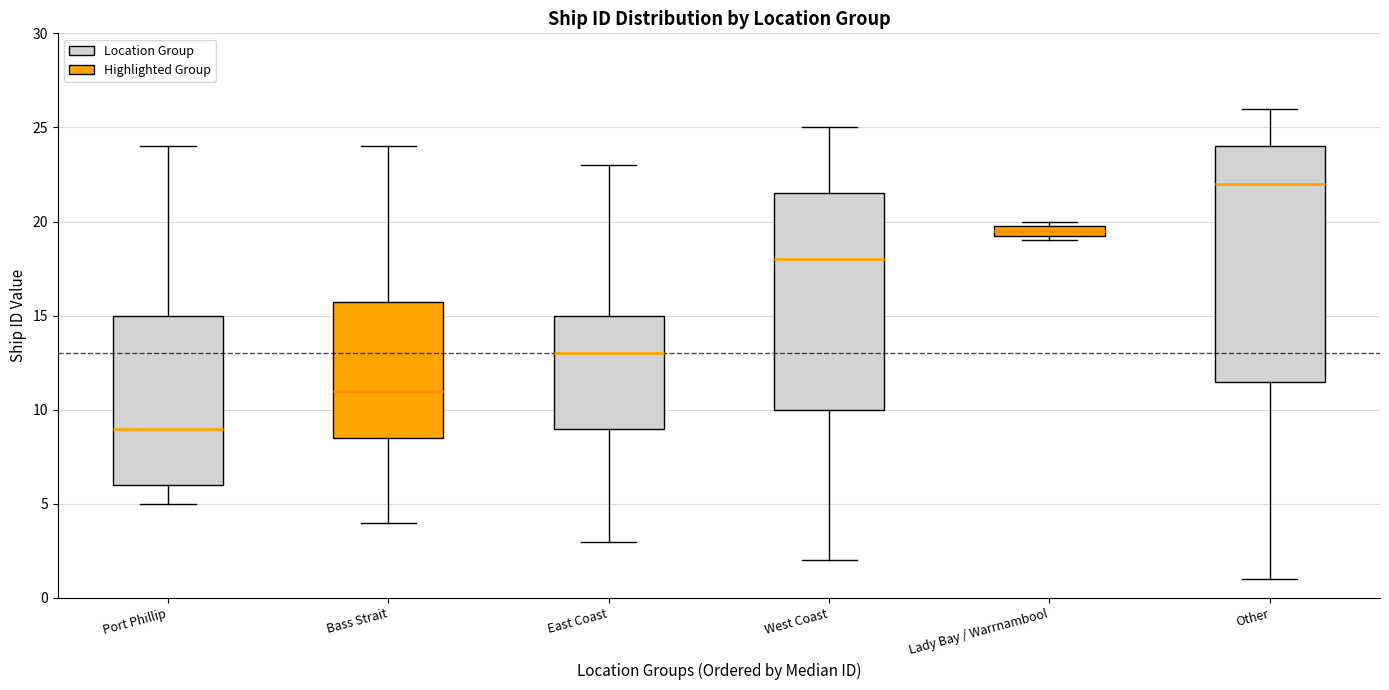

Where is the upper edge of the box for Lady Bay / Warrnambool on the y-axis? The values are not printed on the chart, so give them approximately, as read against the axis.

20.0